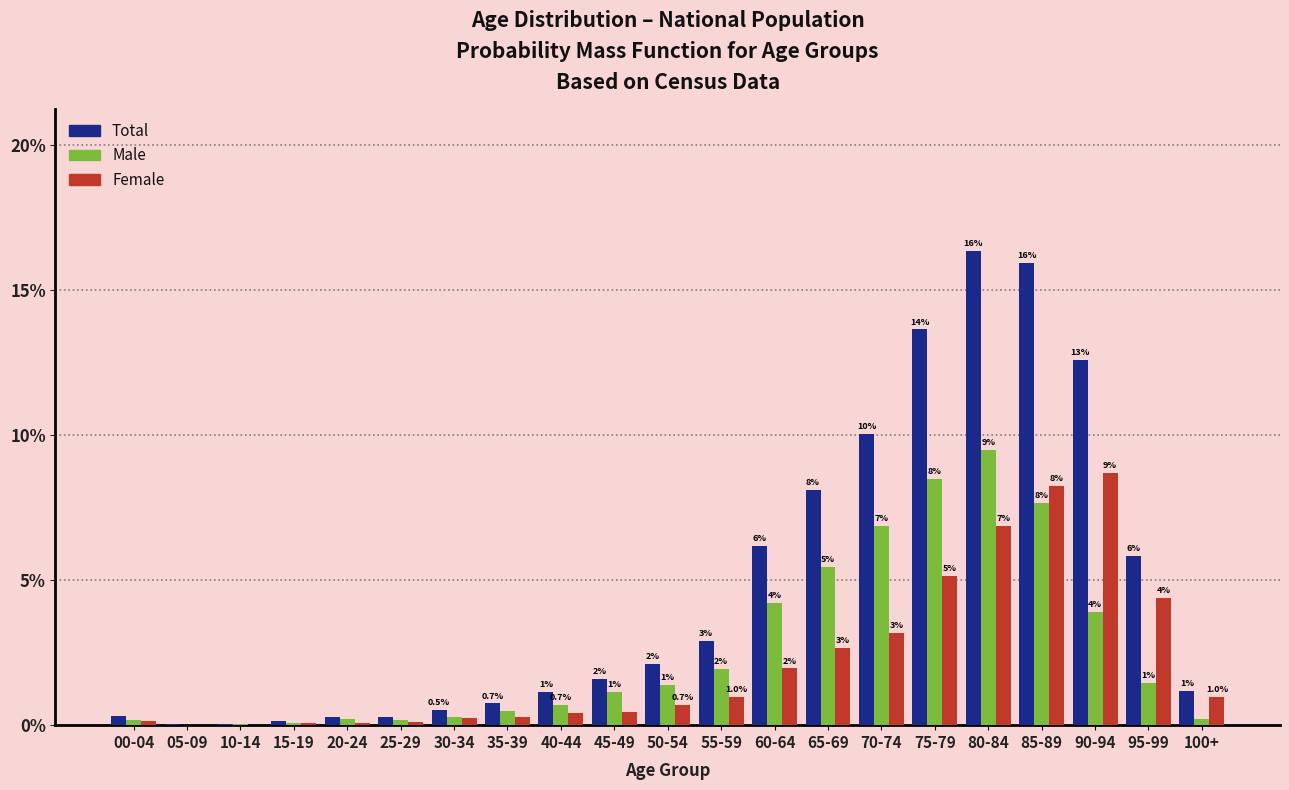

Are the bars grouped side by side (vs. stacked)?

Yes